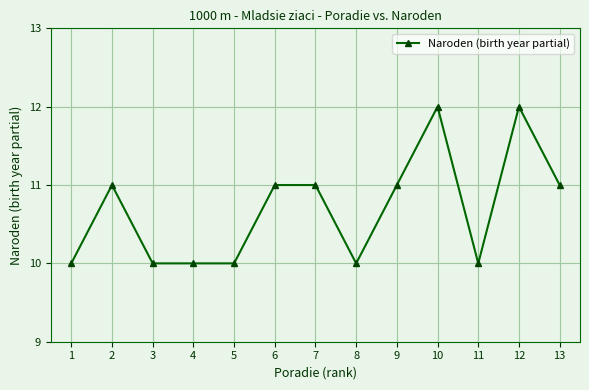

True or false: the data shows 10 at 3.

True